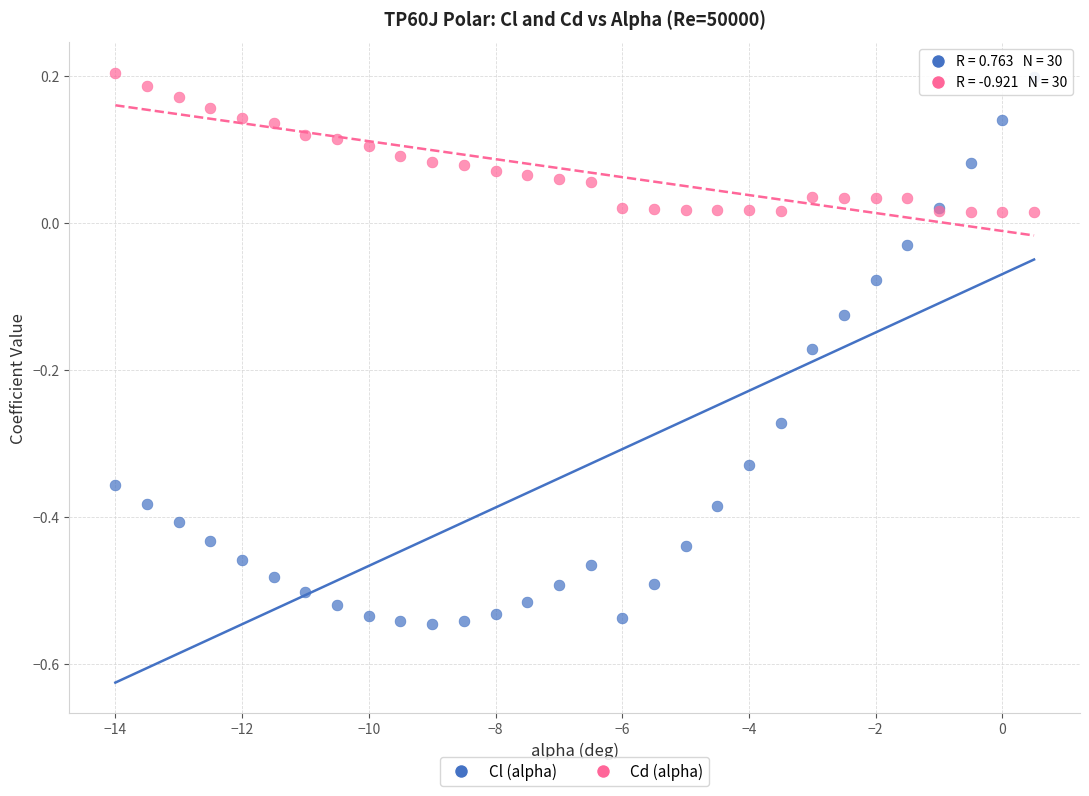

Which series contains the lowest Y value?

Cl (alpha)